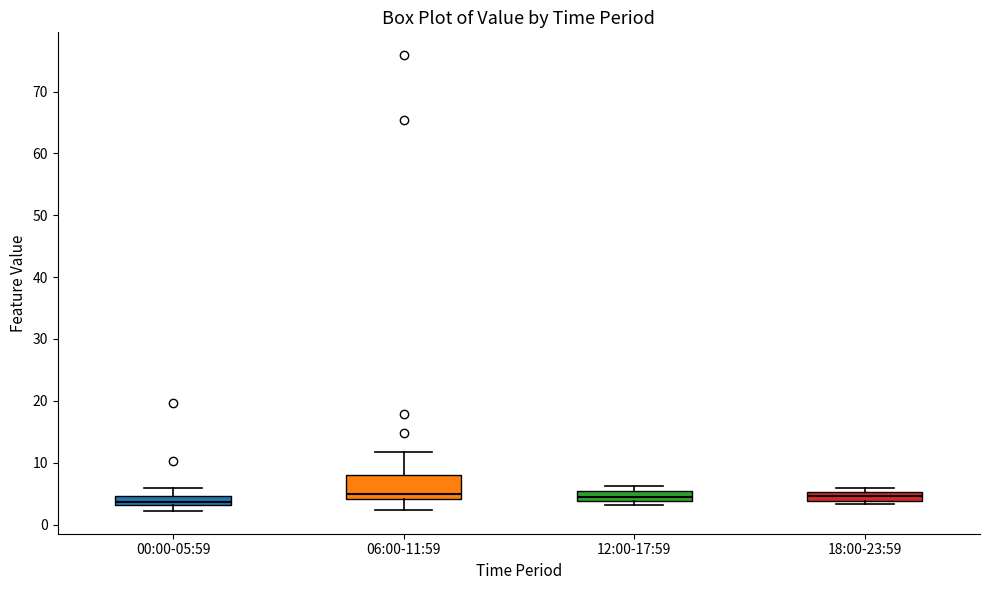

Where is the upper edge of the box for 06:00-11:59 on the y-axis? The values are not printed on the chart, so give them approximately, as read against the axis.

8